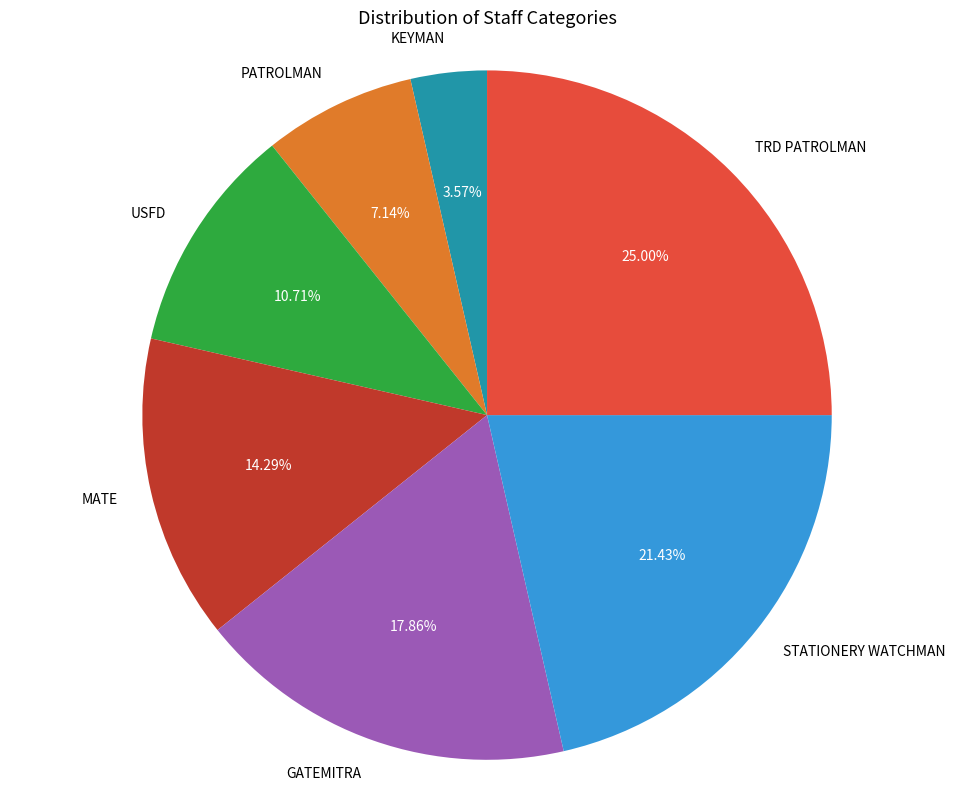

How many slices are in this pie chart?

7